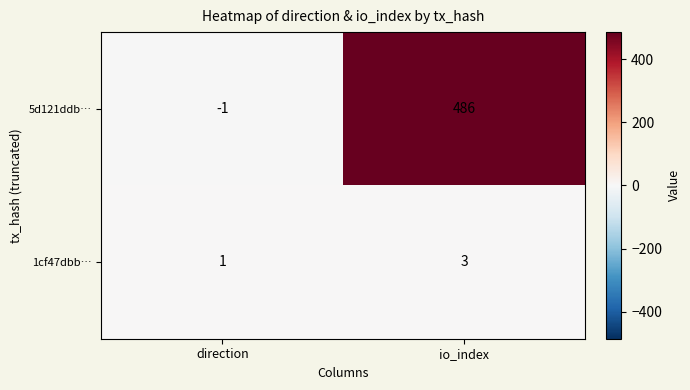

True or false: 5d121ddb… has a value of 0 at direction.

False